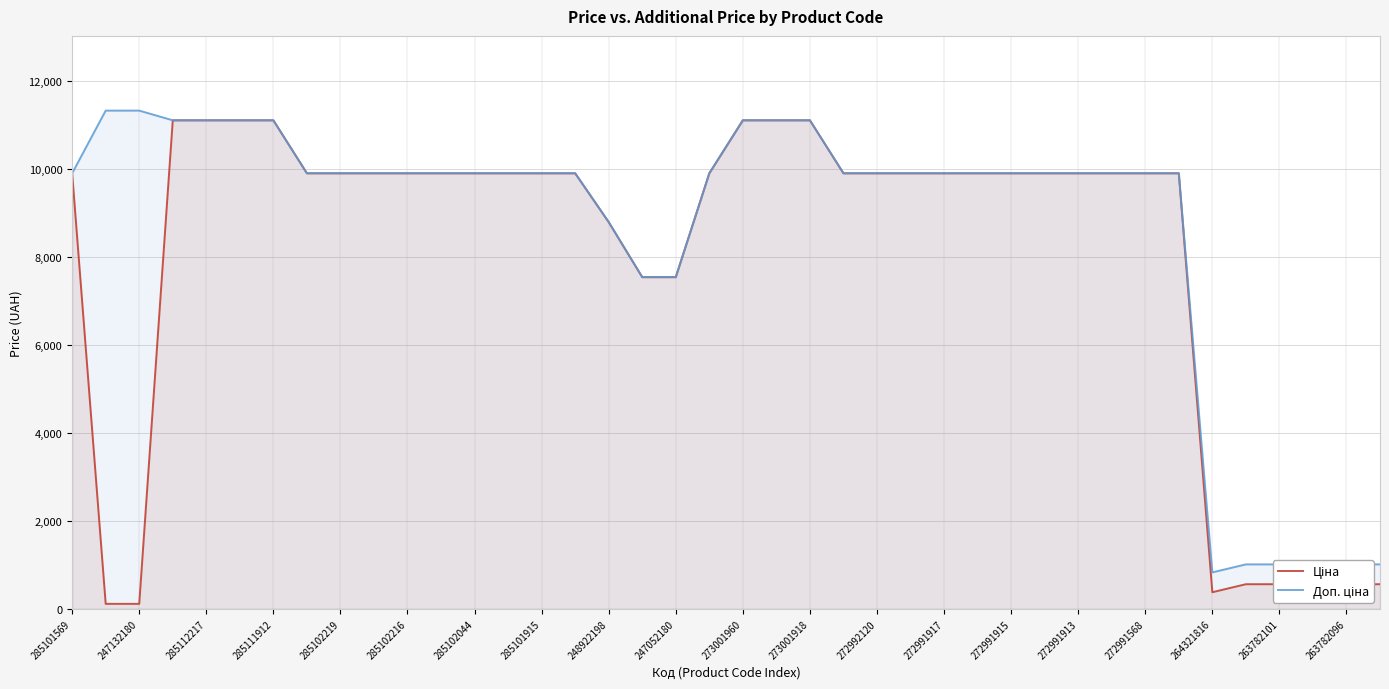

Which series has the largest total across all categories?

Доп. ціна